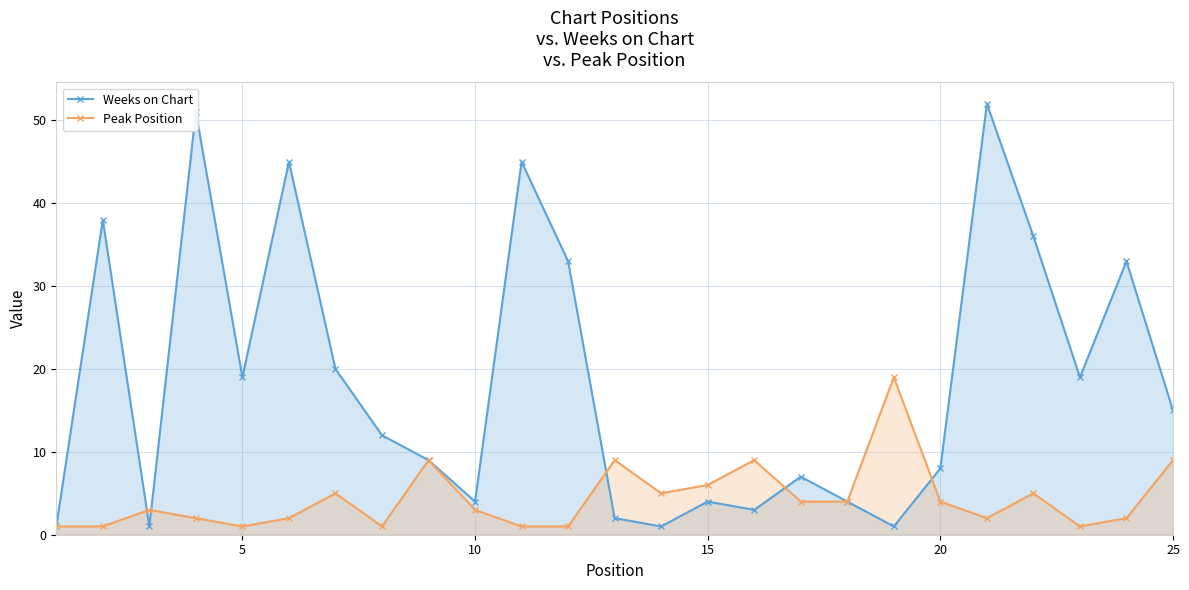

Which series has the largest total across all categories?

Weeks on Chart